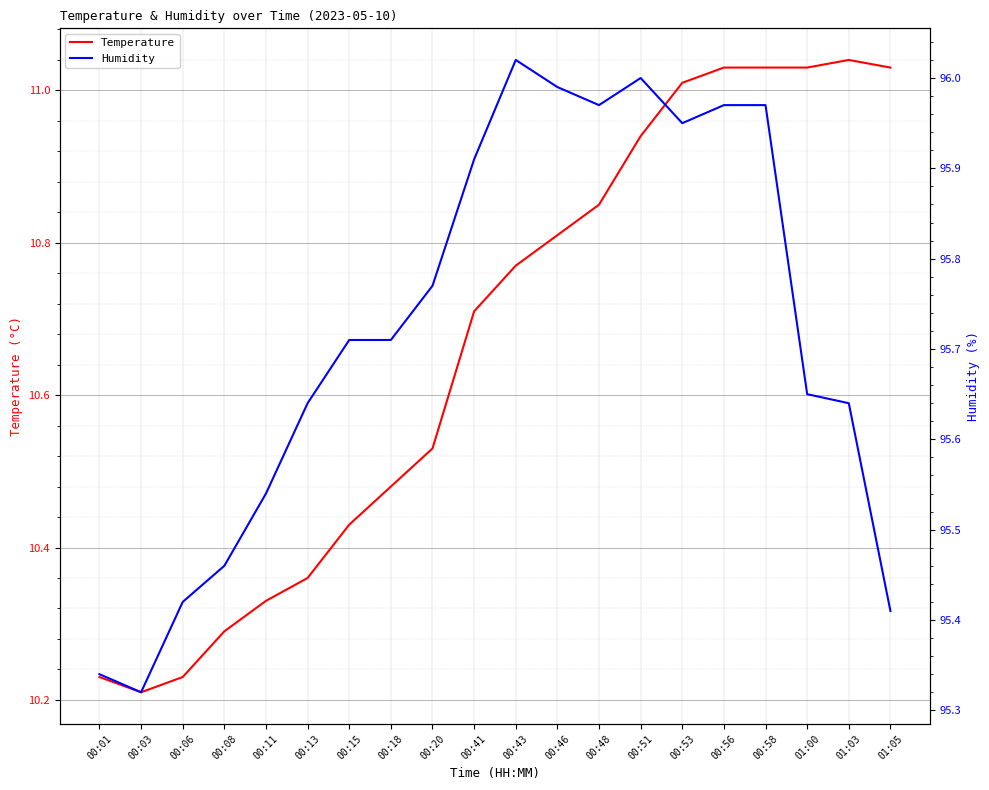

Count the number of categories in the chart.

20